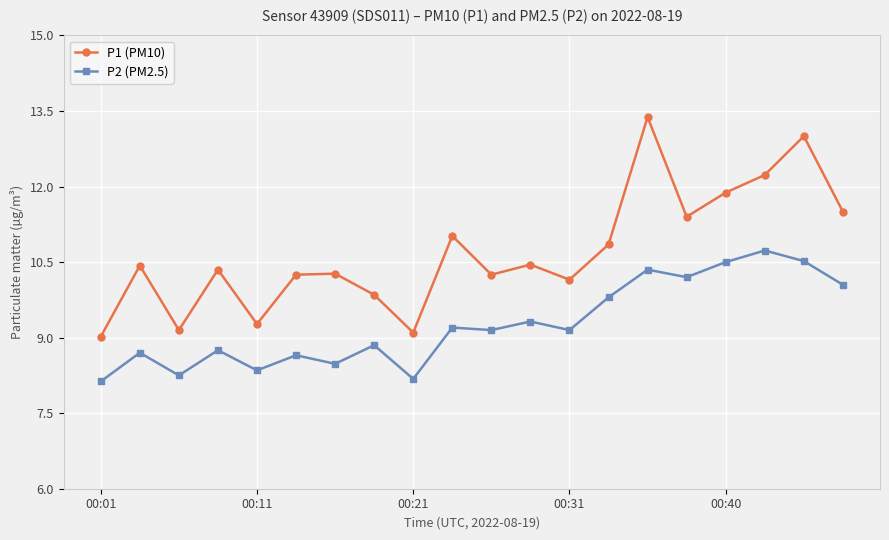

What are all the series names shown in the legend?

P1 (PM10), P2 (PM2.5)